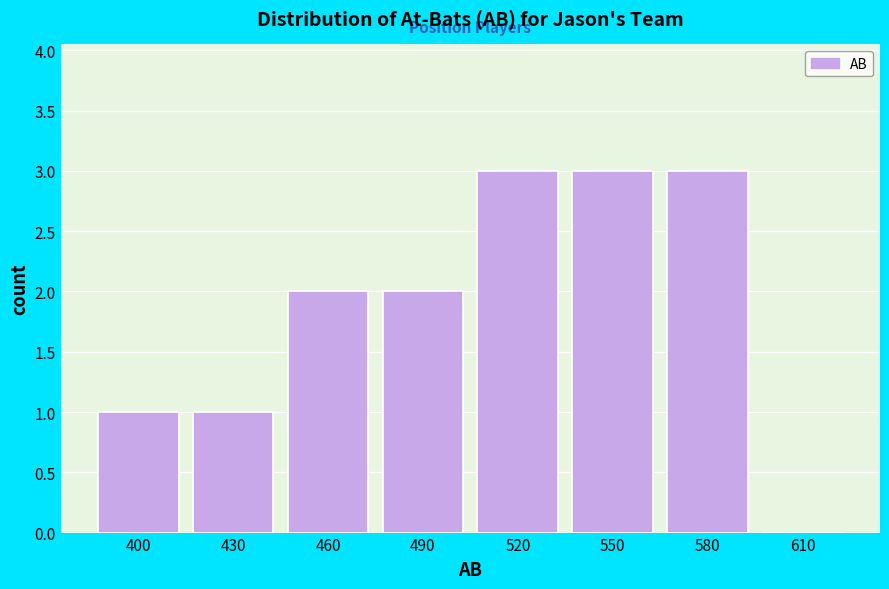

Reading right to left, what are all the values shown in this chart?

610=0	580=3	550=3	520=3	490=2	460=2	430=1	400=1